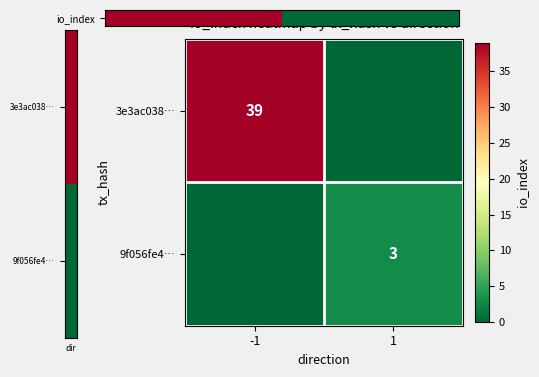

What is the spread (max minus min) of values at -1?

39